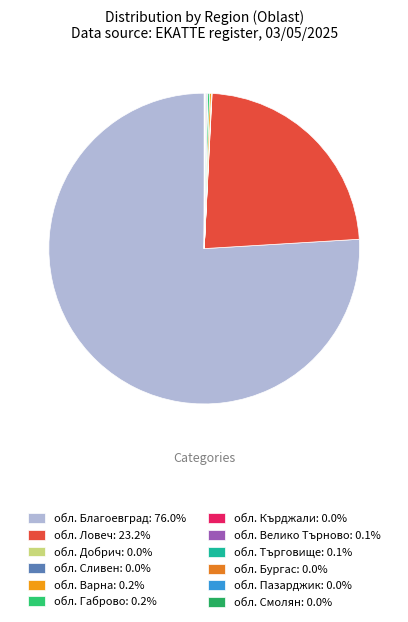

Is it true that обл. Габрово is 0% of the pie?

True